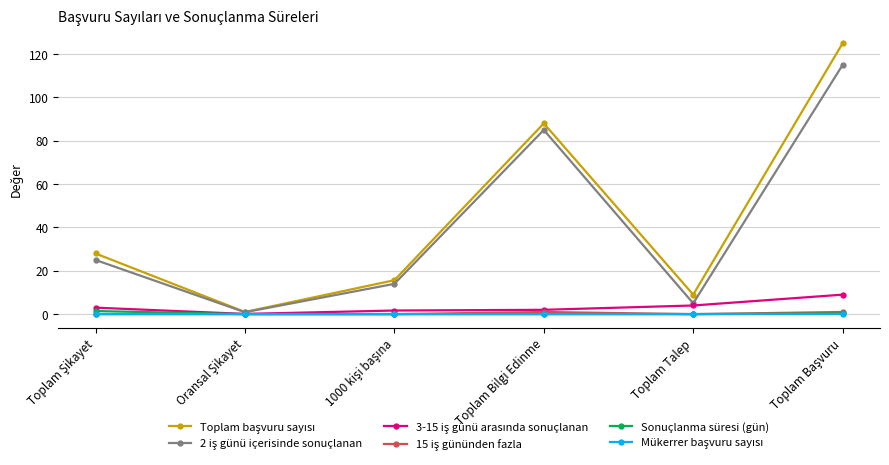

What is the difference between the highest and lowest values at Toplam Talep?

9.0